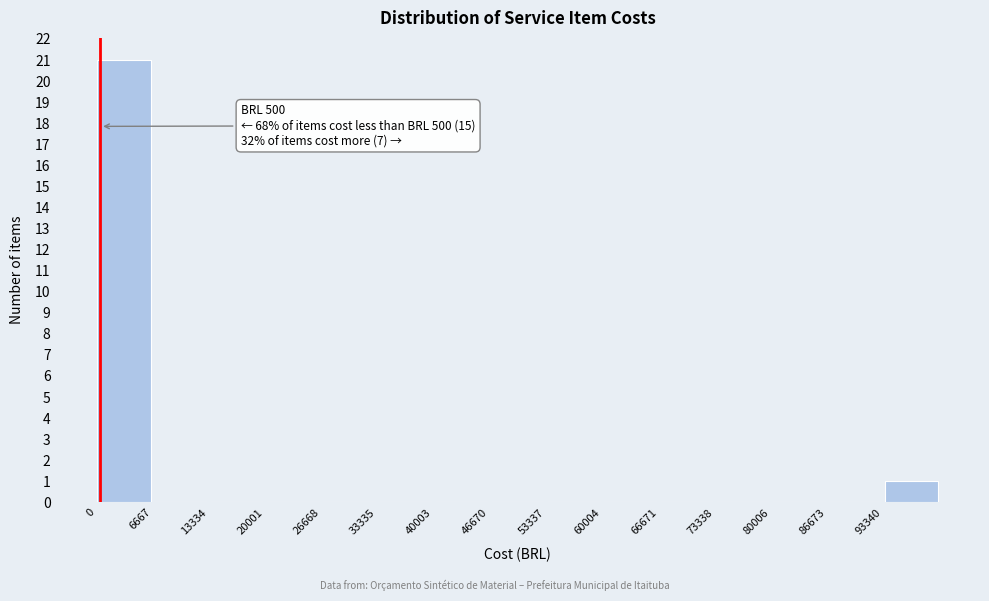

Which range on the x-axis has the tallest bar?

0 to 7000